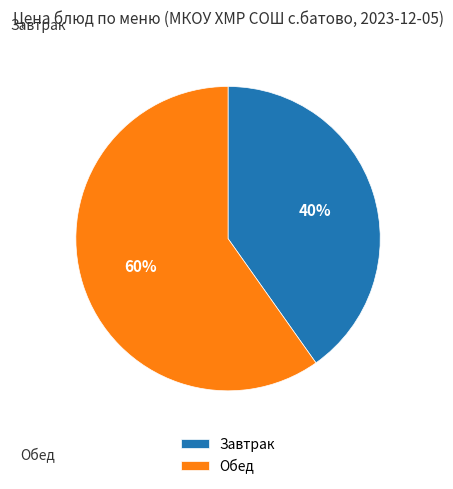

True or false: Завтрак accounts for 26% of the total.

False